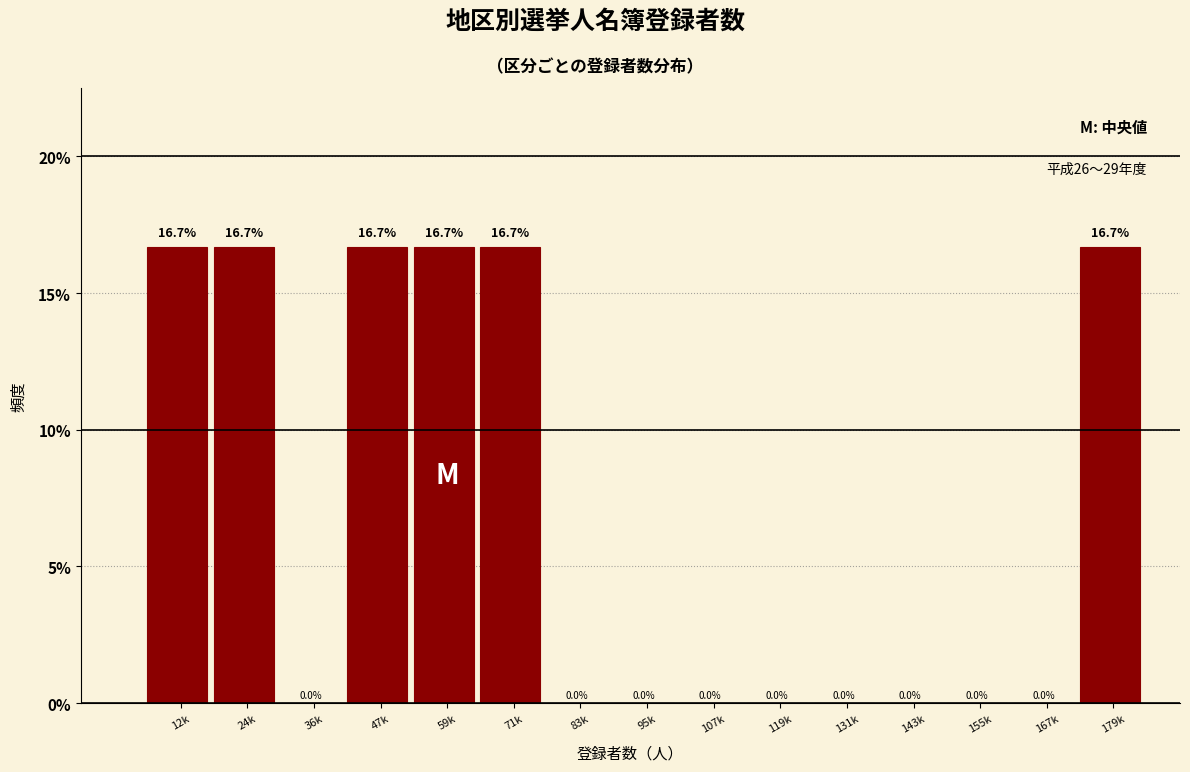

Reading left to right, what are all the values shown in this chart?

12k=16.7	24k=16.7	36k=0.0	47k=16.7	59k=16.7	71k=16.7	83k=0.0	95k=0.0	107k=0.0	119k=0.0	131k=0.0	143k=0.0	155k=0.0	167k=0.0	179k=16.7